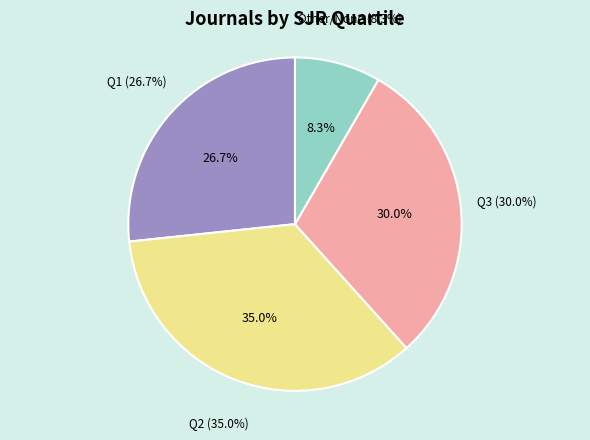

Count the number of slices in the pie.

4